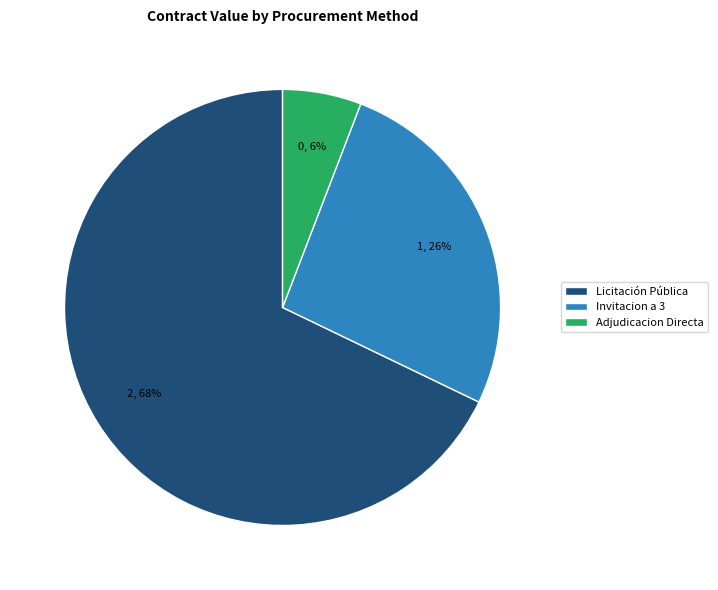

To the nearest percent, what is the difference between the largest and smallest slice percentages?

62%